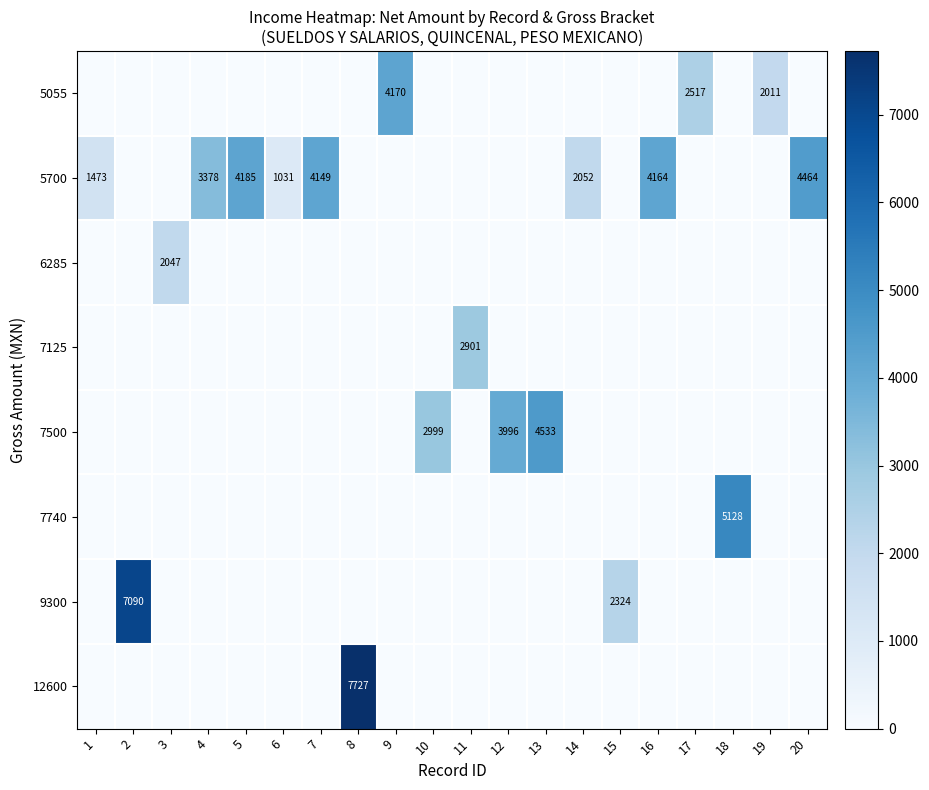

Is it true that 5700 equals 1632 at 6?

False